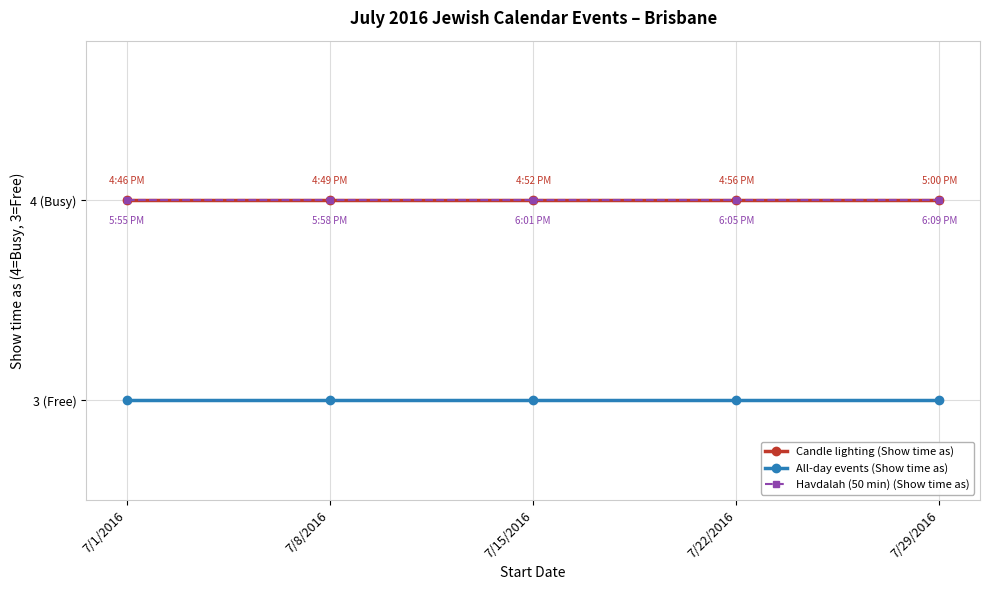

Is this an area chart (filled region under the line)?

No